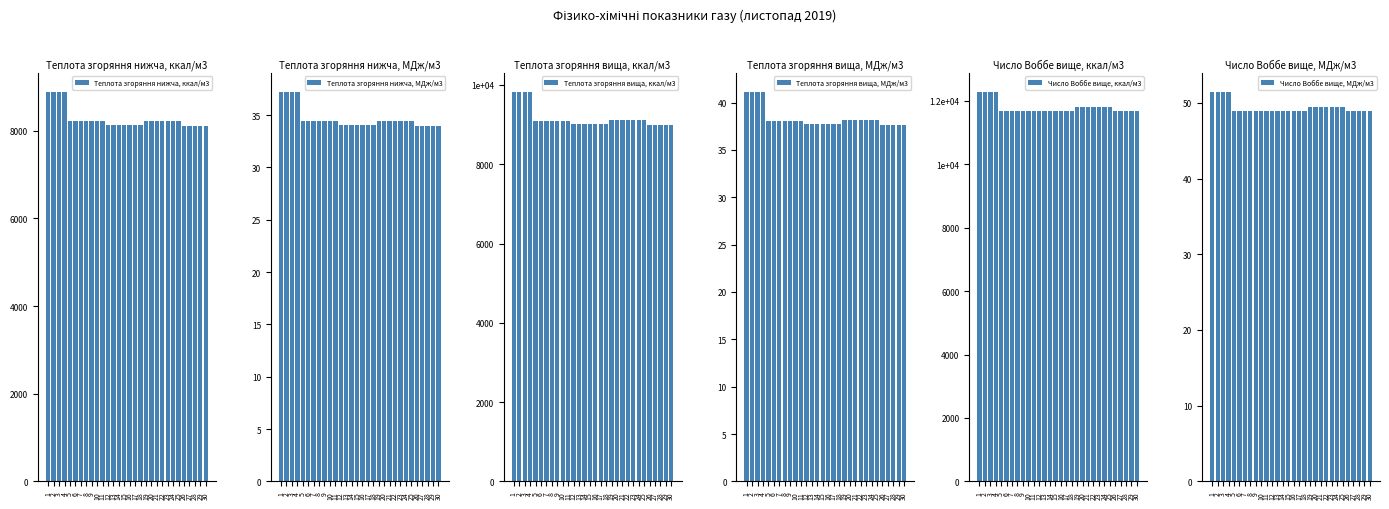

What is the value of the Теплота згоряння нижча, МДж/м3 bar at the 4th from the left?

37.2